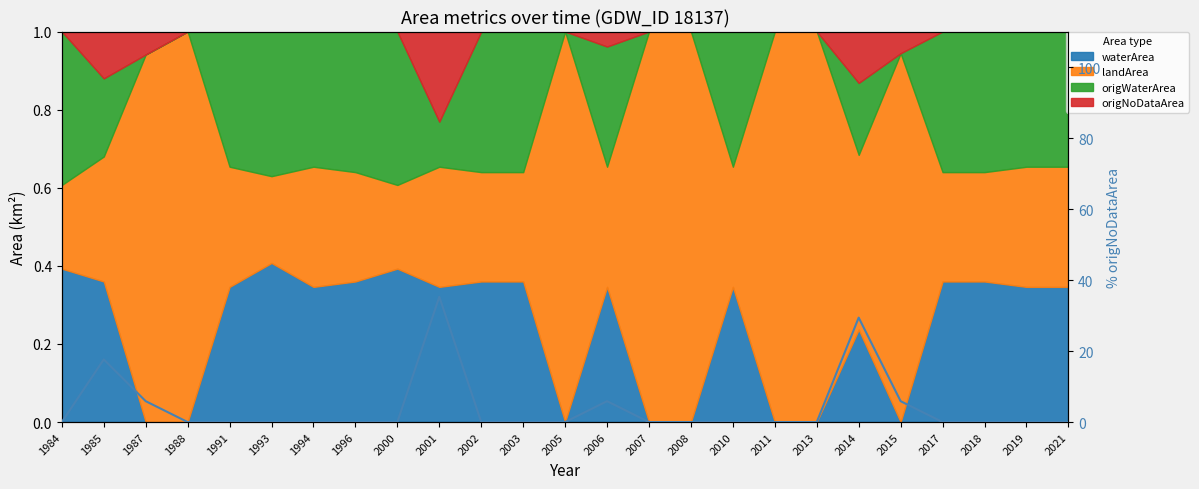

True or false: the data shows 0.0 at 1988.

True